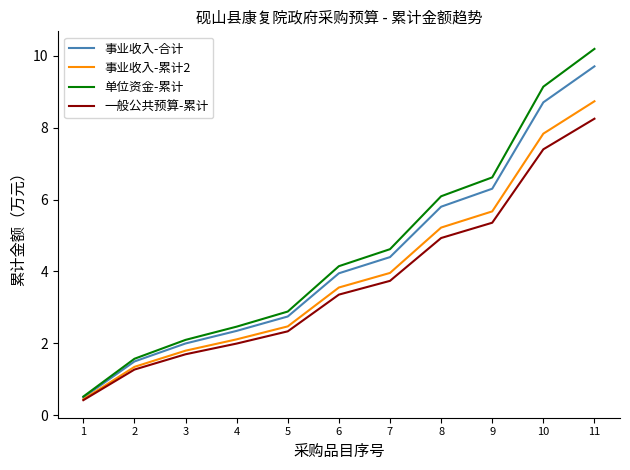

Reading right to left, what are all the values shown in this chart?

事业收入-合计: 11=9.7	10=8.7	9=6.3	8=5.8	7=4.4	6=4.0	5=2.8	4=2.4	3=2.0	2=1.5	1=0.5
事业收入-累计2: 11=8.7	10=7.8	9=5.7	8=5.2	7=4.0	6=3.6	5=2.5	4=2.1	3=1.8	2=1.4	1=0.5
单位资金-累计: 11=10.2	10=9.1	9=6.6	8=6.1	7=4.6	6=4.1	5=2.9	4=2.5	3=2.1	2=1.6	1=0.5
一般公共预算-累计: 11=8.2	10=7.4	9=5.4	8=4.9	7=3.7	6=3.4	5=2.3	4=2.0	3=1.7	2=1.3	1=0.4